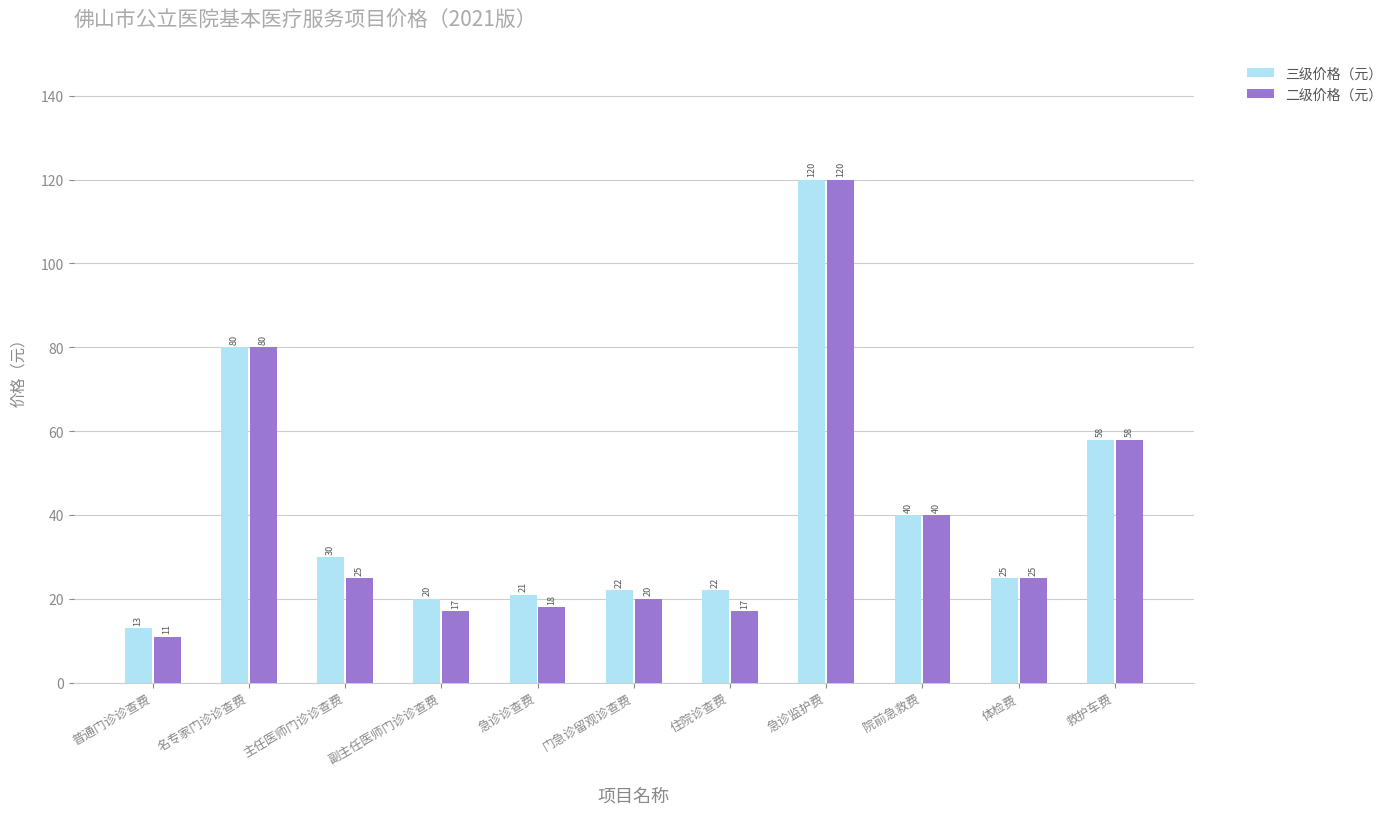

The value of 三级价格（元） at 住院诊查费 is 22. True or false?

True